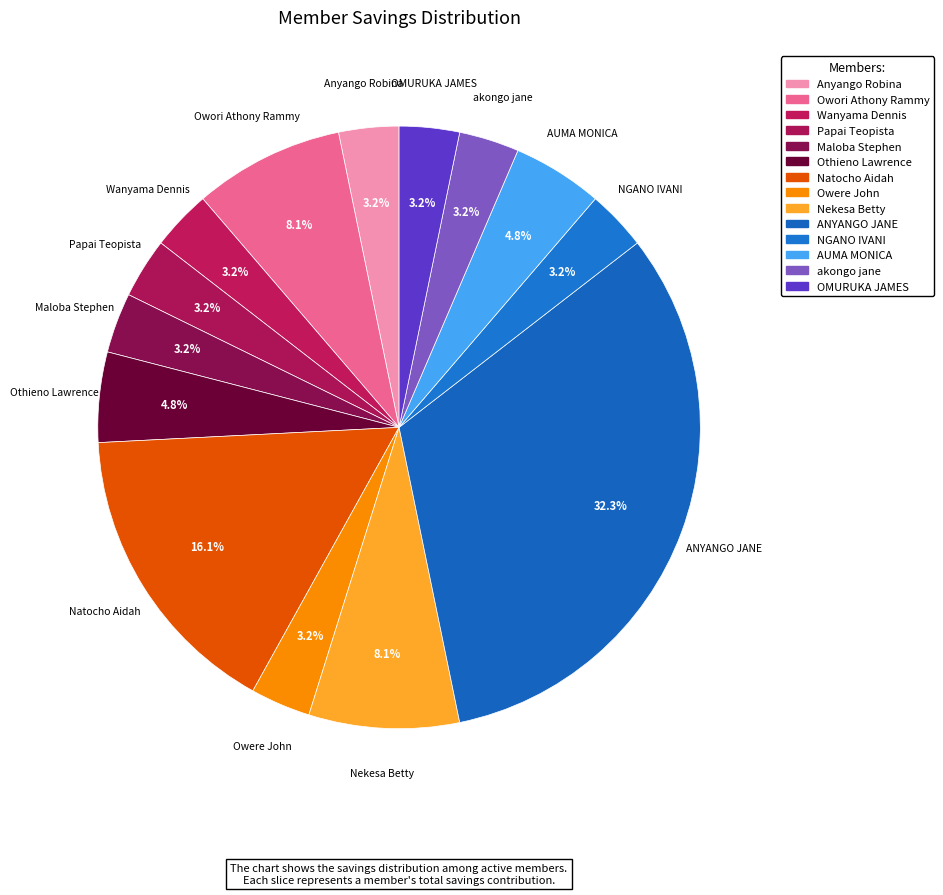

How many segments does this pie chart have?

14